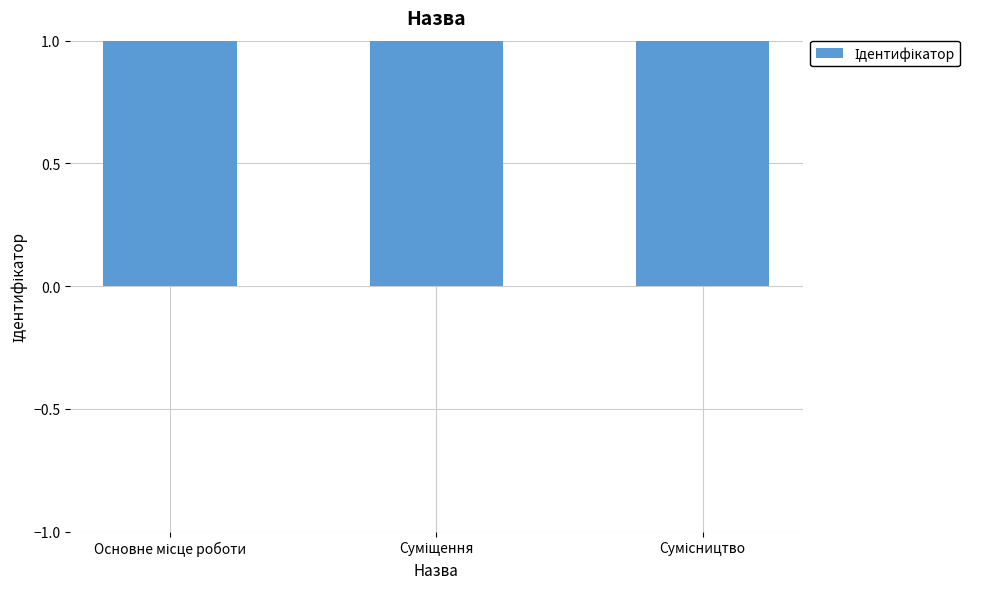

What is the label of the 2nd bar from the left?

Суміщення